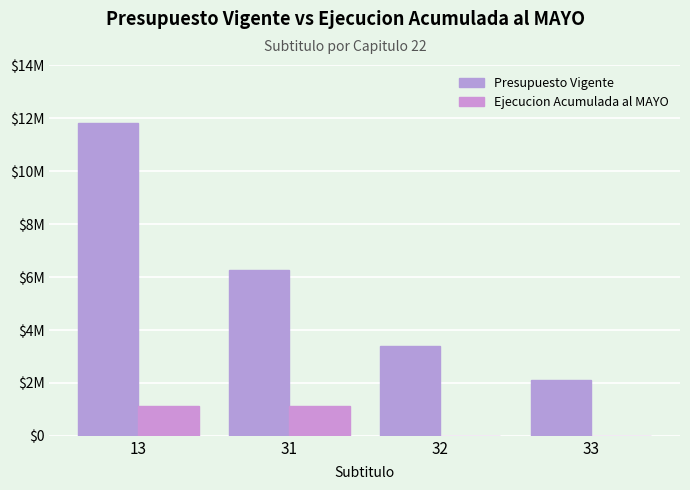

At which label does Presupuesto Vigente reach its peak?

13